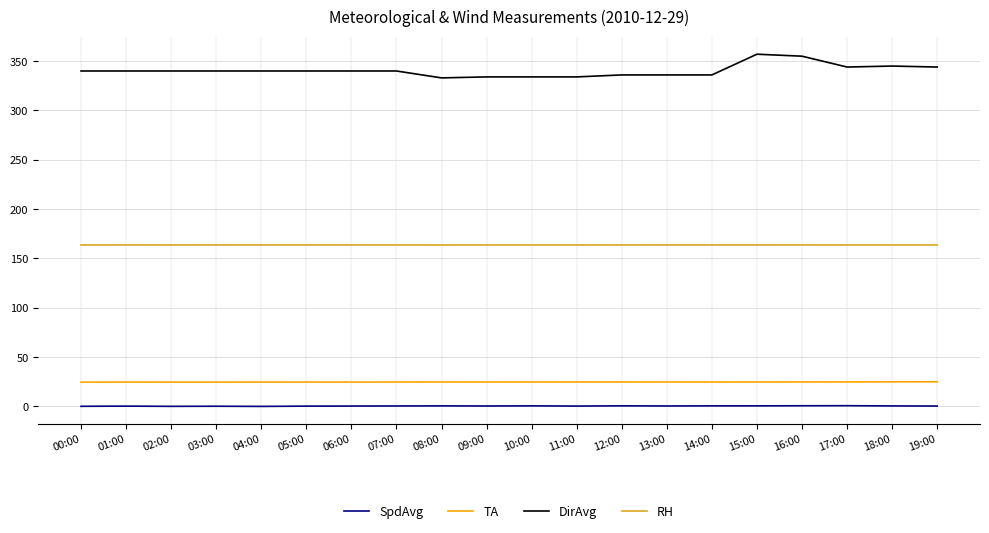

Which series has the largest total across all categories?

DirAvg